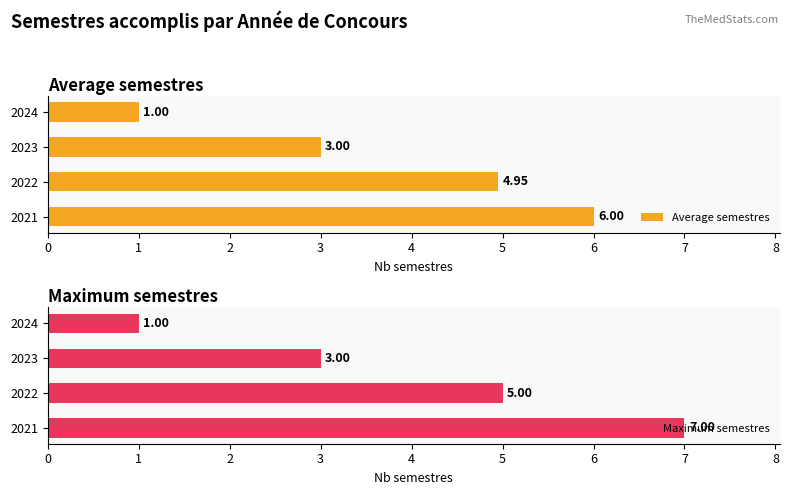

Which series has the largest total across all categories?

Maximum semestres